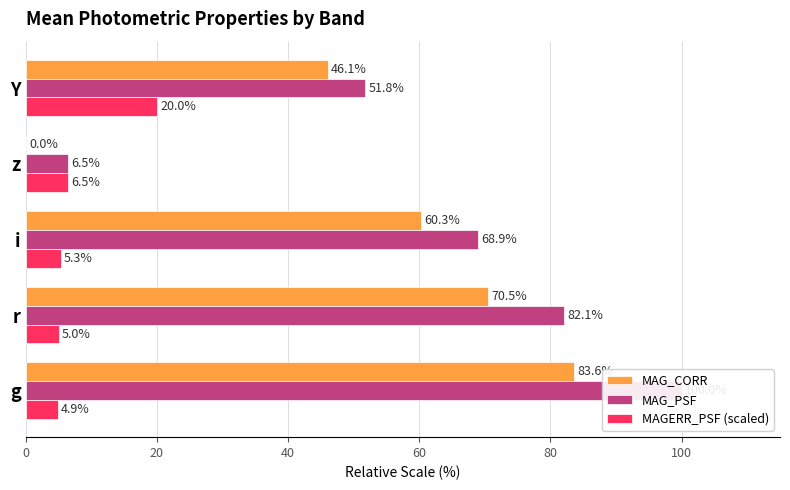

What is the value of the MAG_PSF bar at the 2nd from the left?

82.1